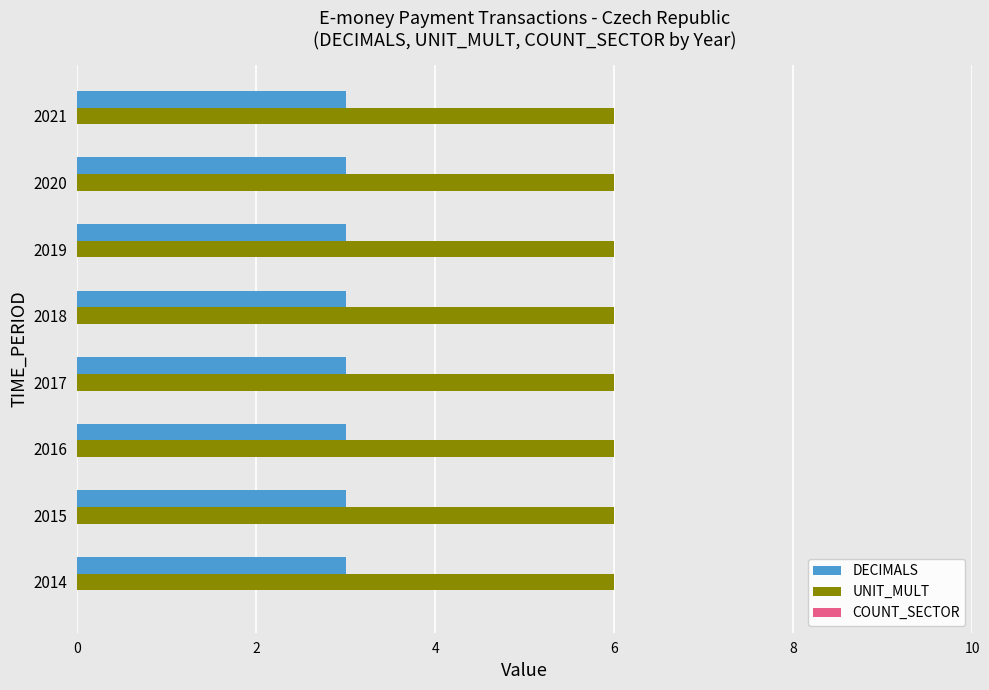

List the series in order of their overall mean, lowest first.

DECIMALS, UNIT_MULT